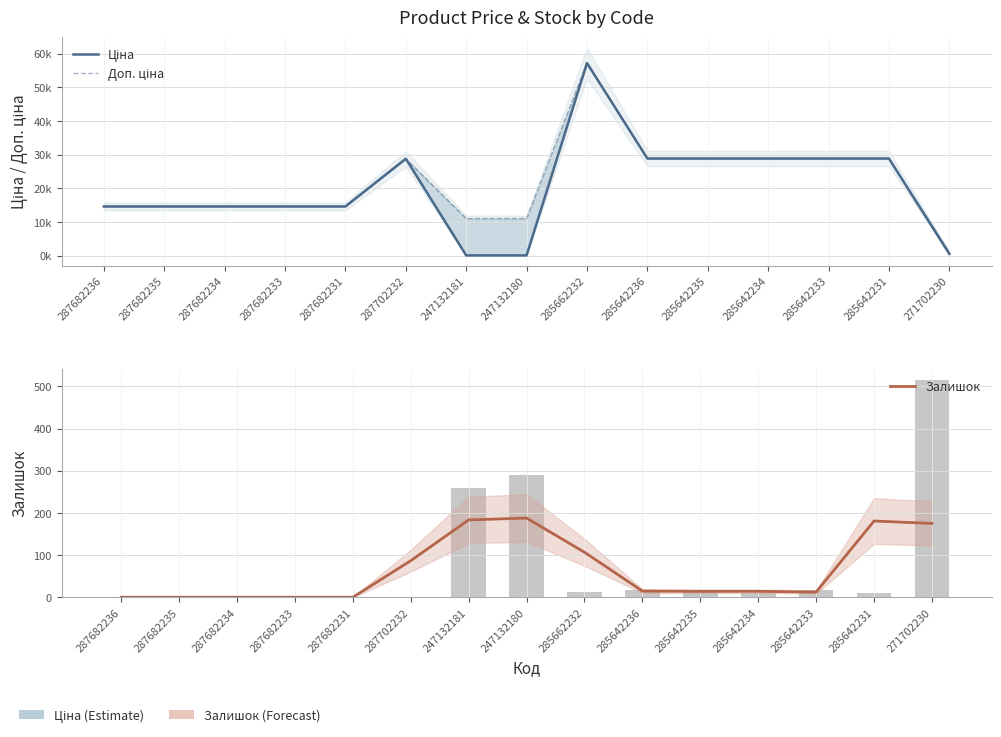

Reading right to left, extract all data points from this chart.

Ціна: 271702230=571.6	285642231=28890.3	285642233=28890.3	285642234=28890.3	285642235=28890.3	285642236=28890.3	285662232=57235.5	247132180=110.5	247132181=110.5	287702232=28821.8	287682231=14649.6	287682233=14649.6	287682234=14649.6	287682235=14649.6	287682236=14649.6
Доп. ціна: 271702230=1048.0	285642231=28890.3	285642233=28890.3	285642234=28890.3	285642235=28890.3	285642236=28890.3	285662232=57235.5	247132180=11055.0	247132181=11055.0	287702232=28821.8	287682231=14649.6	287682233=14649.6	287682234=14649.6	287682235=14649.6	287682236=14649.6
Залишок: 271702230=175.0	285642231=180.7	285642233=12.3	285642234=14.0	285642235=14.0	285642236=14.7	285662232=106.7	247132180=187.7	247132181=183.3	287702232=86.7	287682231=0.0	287682233=0.0	287682234=0.0	287682235=0.0	287682236=0.0